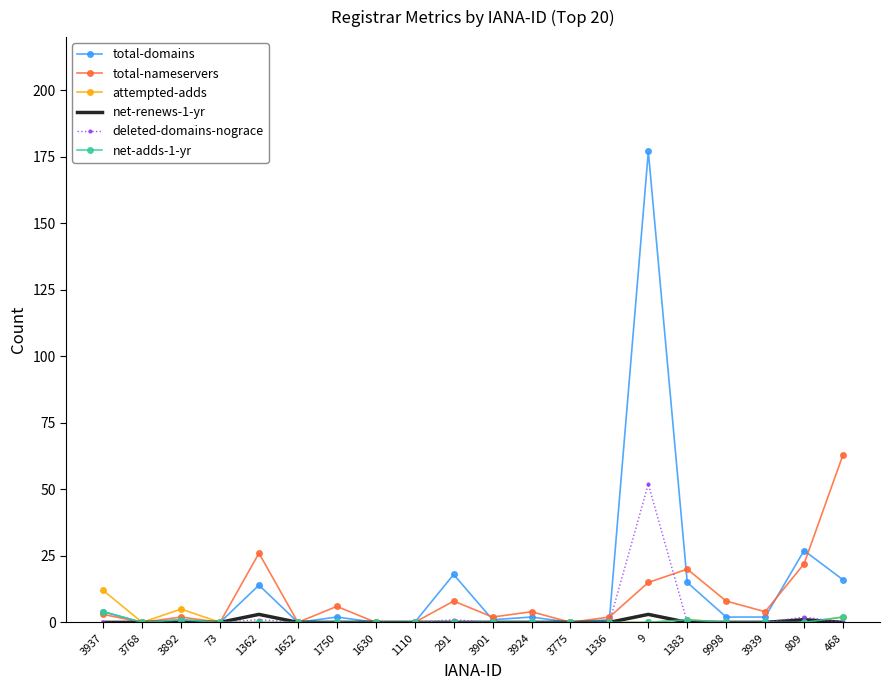

At which category is the sum across all series the highest?

9